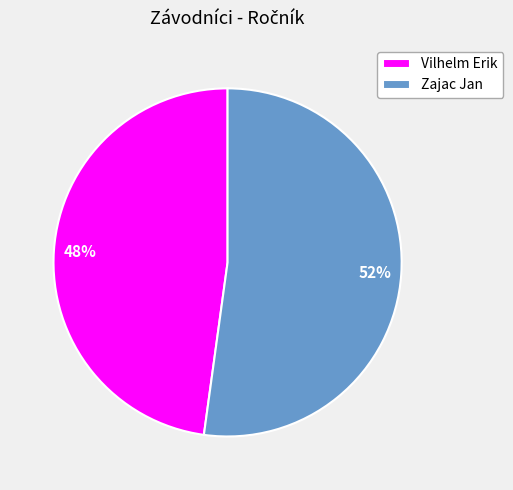

To the nearest percent, what is the difference between the largest and smallest slice percentages?

4%